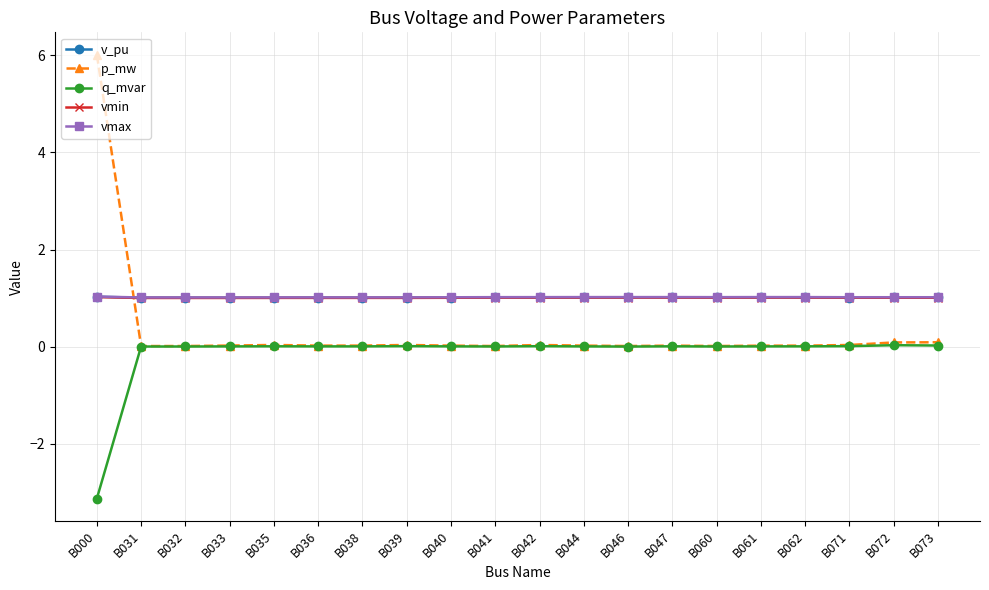

True or false: v_pu and vmax intersect in this chart.

False